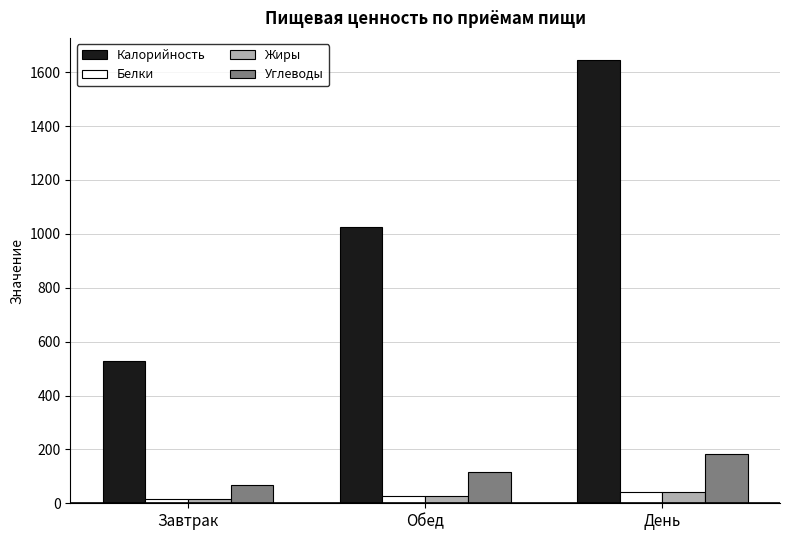

Which series has the largest range (max minus min)?

Калорийность